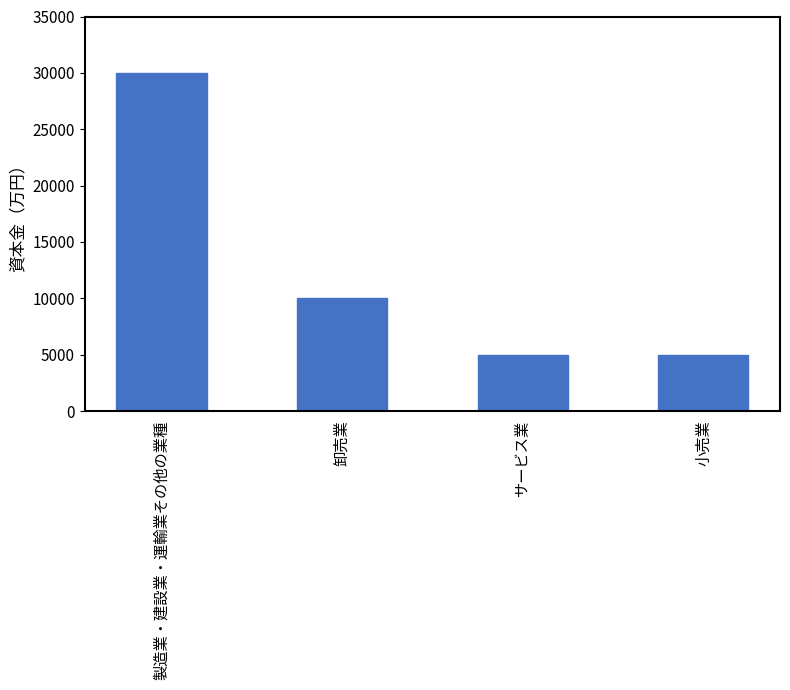

What is the label of the 1st bar from the left?

製造業・建設業・運輸業その他の業種